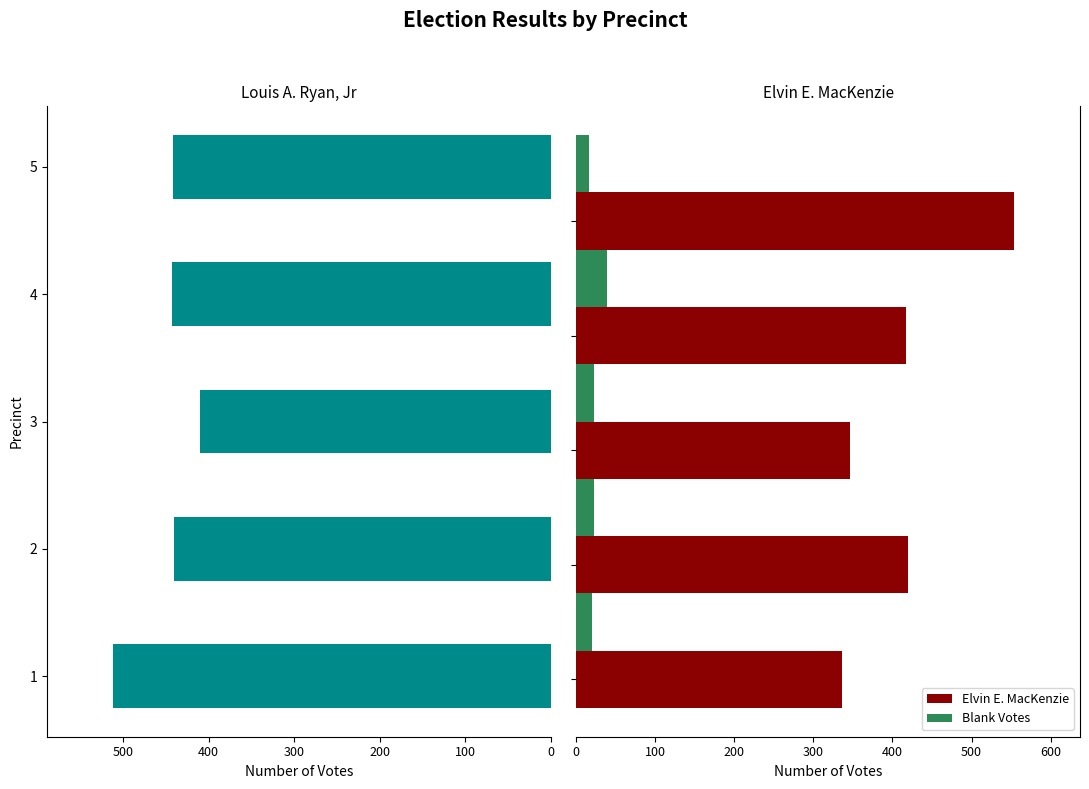

Which has a higher value, 400 or 100?

400